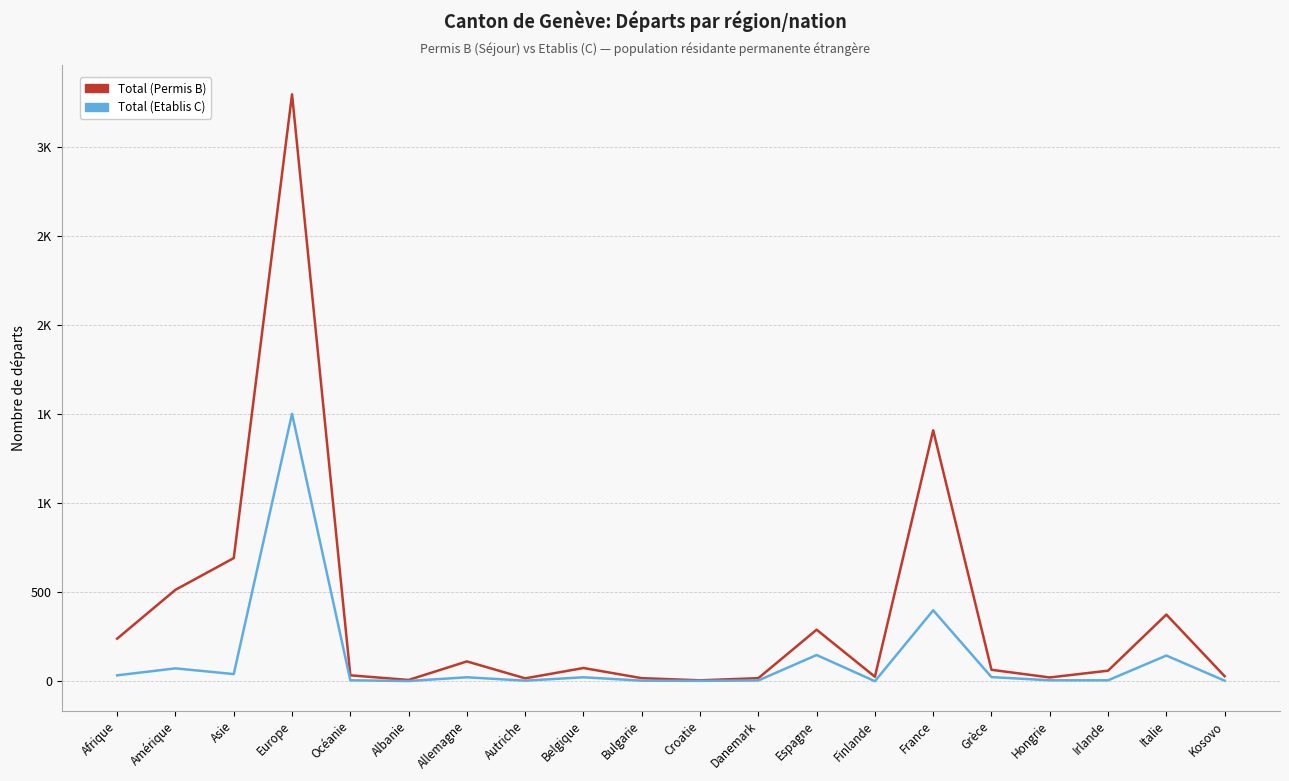

Does the chart have visible grid lines?

Yes